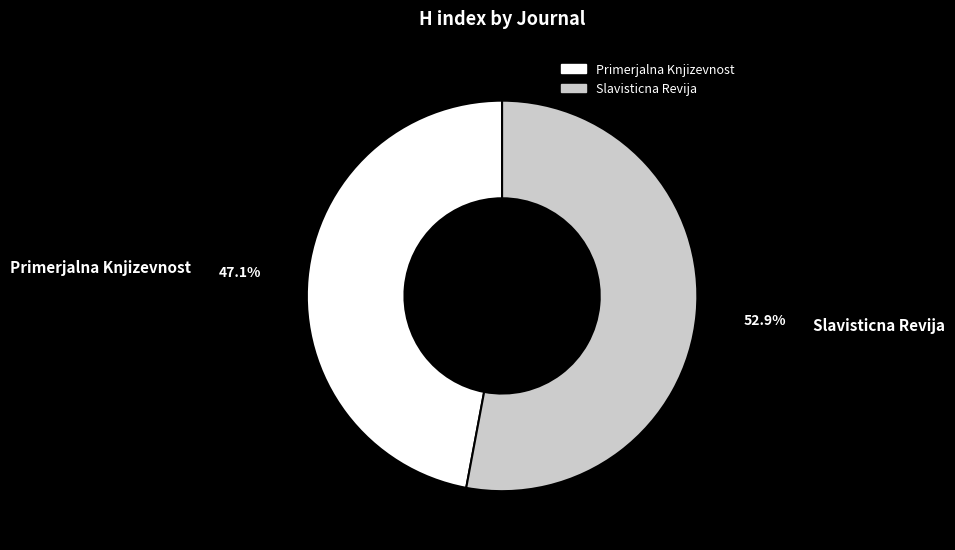

What percentage is the Primerjalna Knjizevnost slice, to the nearest percent?

47%